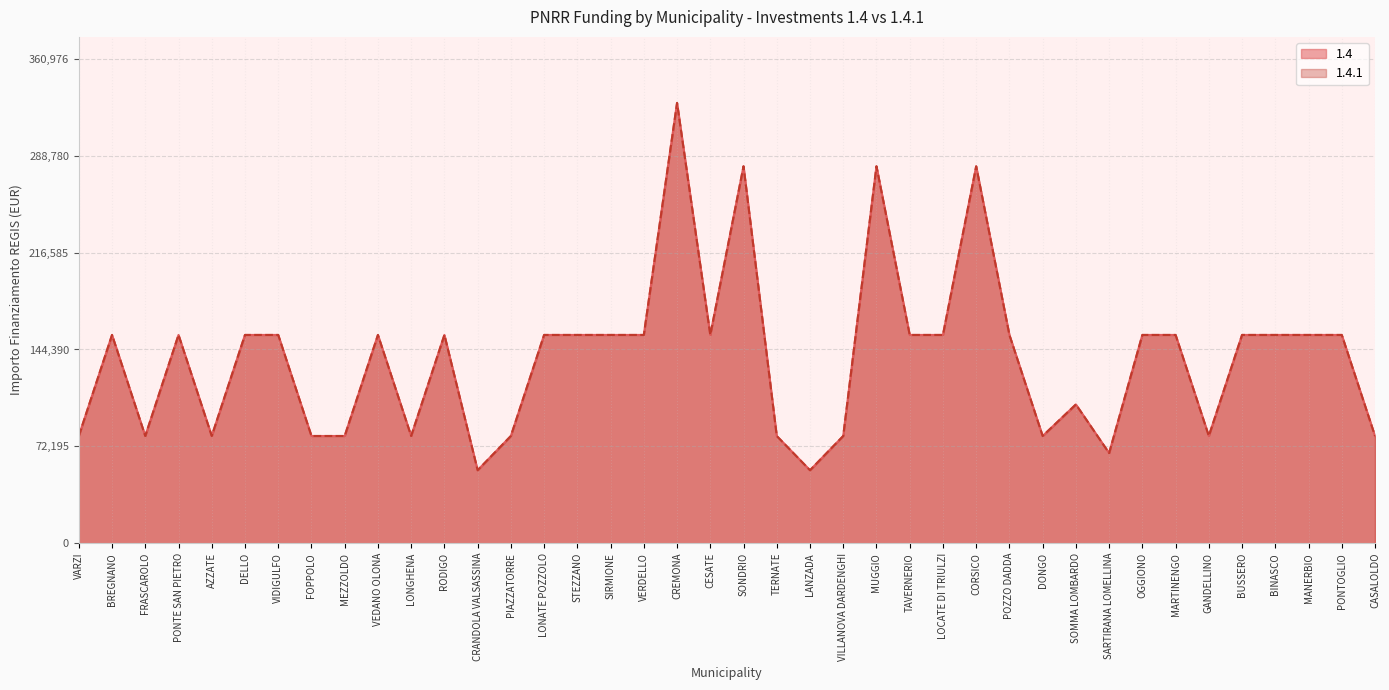

What is the sum of all 1.4 values?

5514135